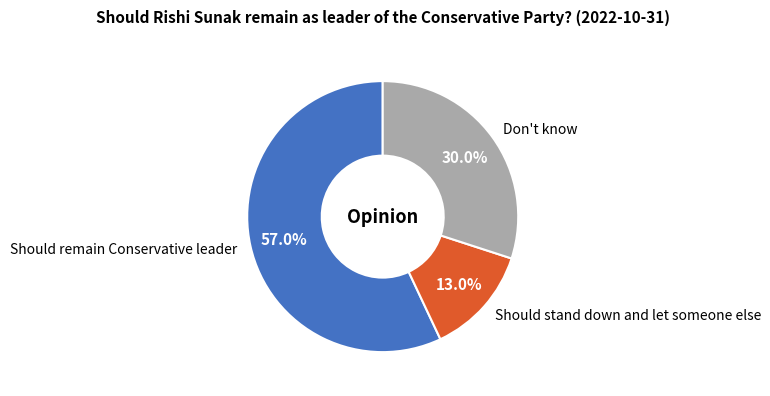

To the nearest percent, what is the difference between the Should stand down and let someone else and Should remain Conservative leader slice percentages?

44%